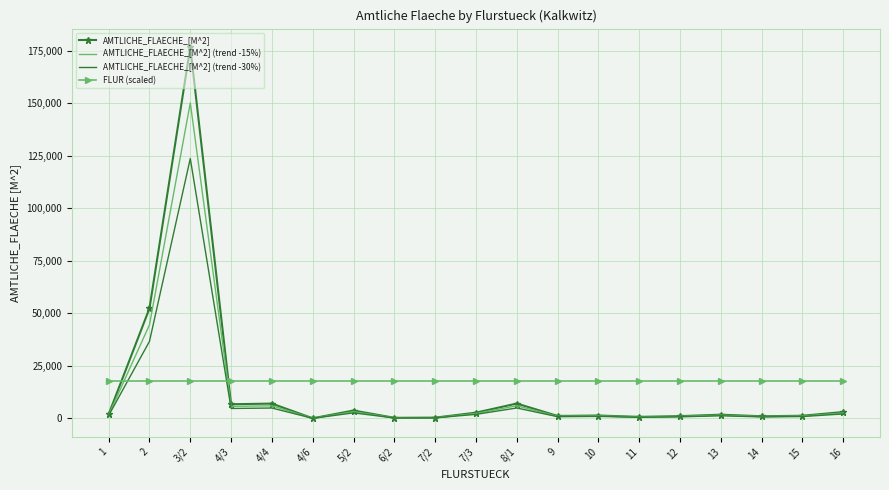

Which category has the highest value in the AMTLICHE_FLAECHE_[M^2] series?

3/2